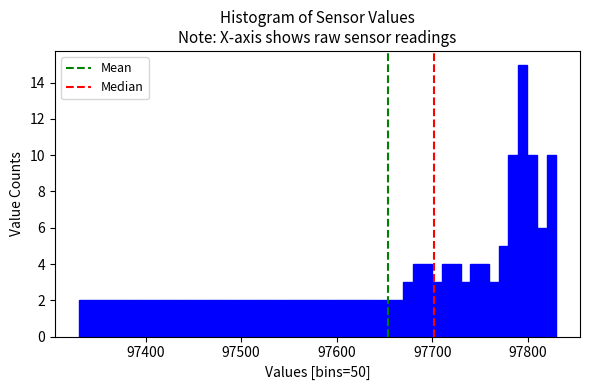

Read against the x-axis, roughly where is the centre of the tallest bar?

97790